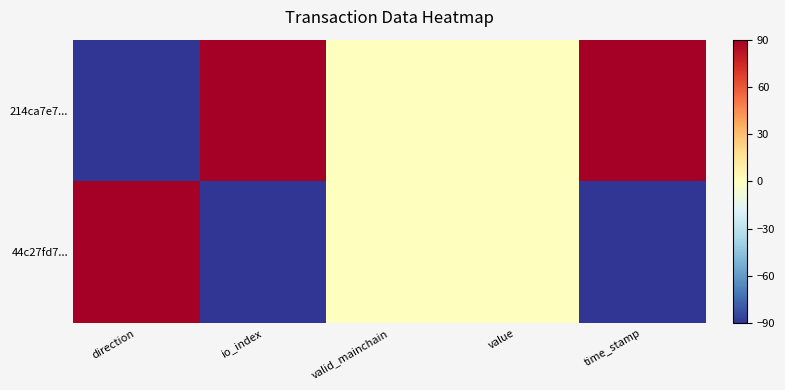

At which category does the chart reach its peak across all series?

io_index